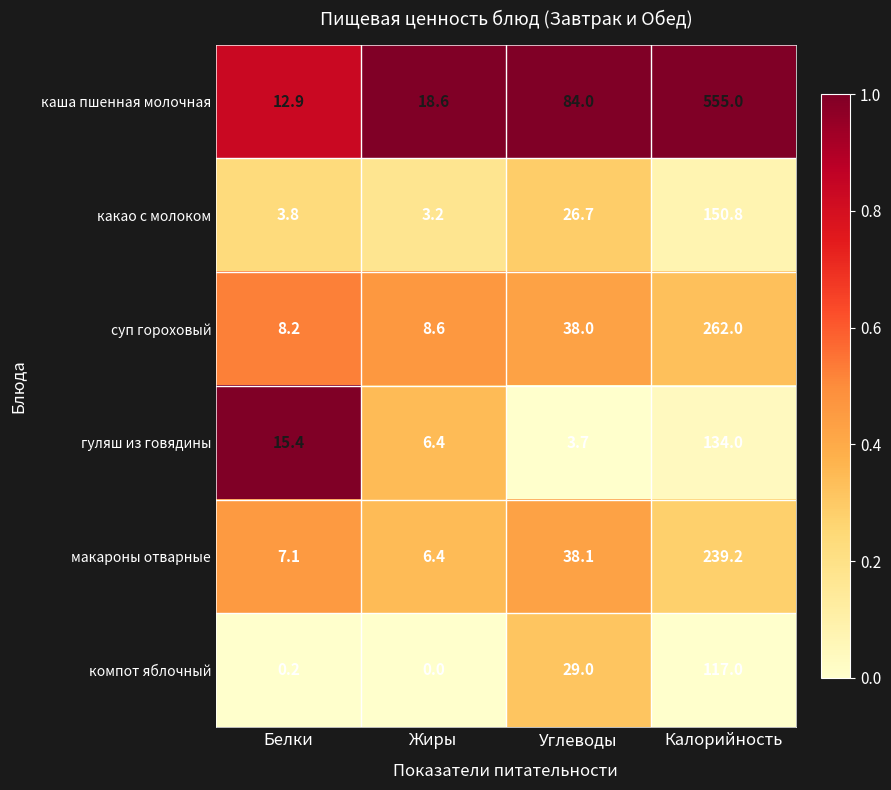

List the series in order of their peak value, lowest first.

компот яблочный, гуляш из говядины, какао с молоком, макароны отварные, суп гороховый, каша пшенная молочная